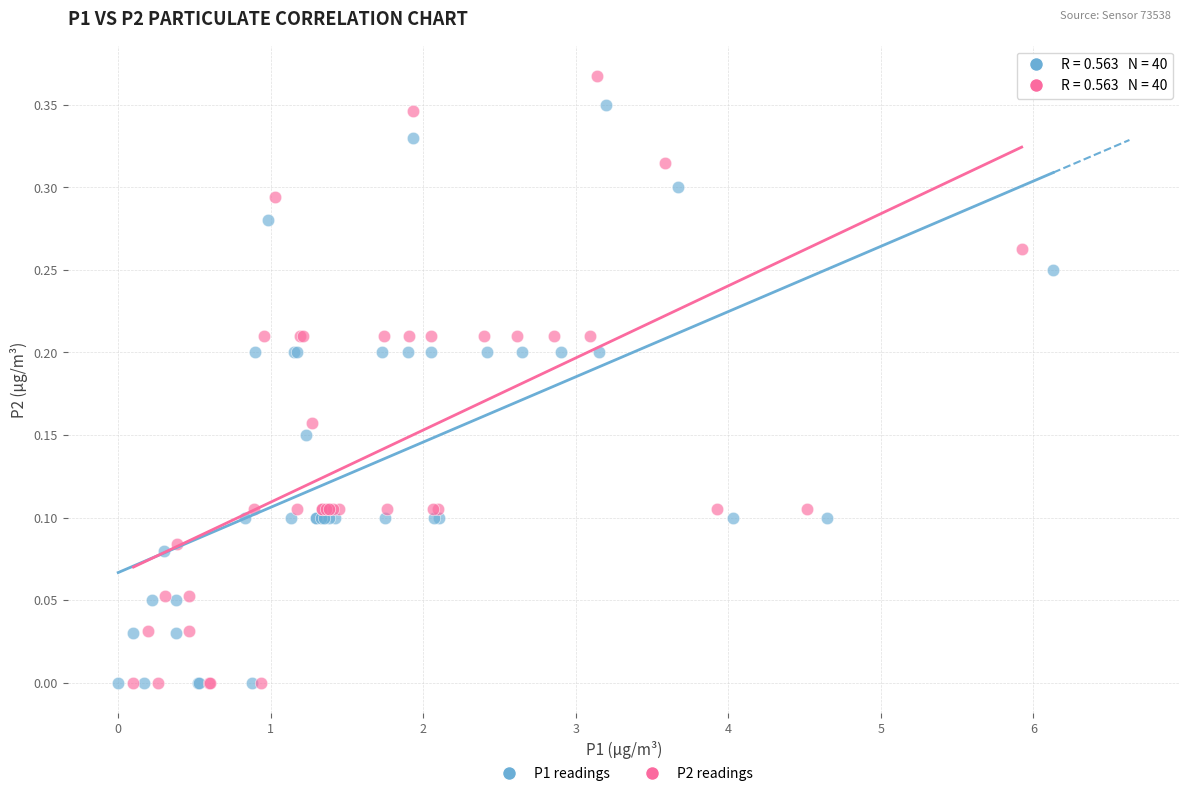

Which series has the largest Y range (max minus min)?

P2 readings